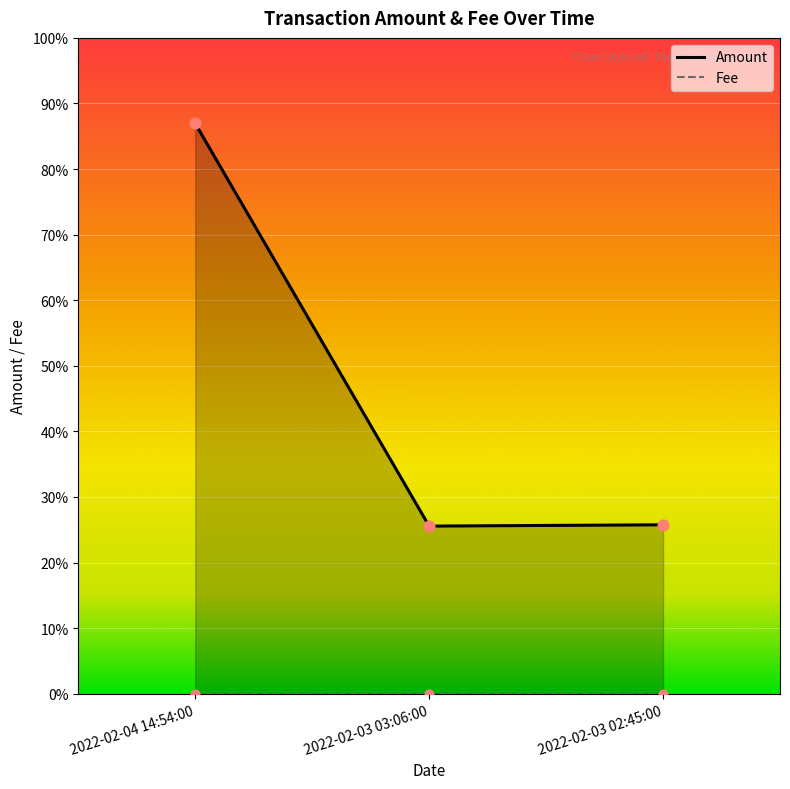

Approximately how many times larger is the value at 2022-02-03 03:06:00 compared to 2022-02-03 02:45:00?

1.0